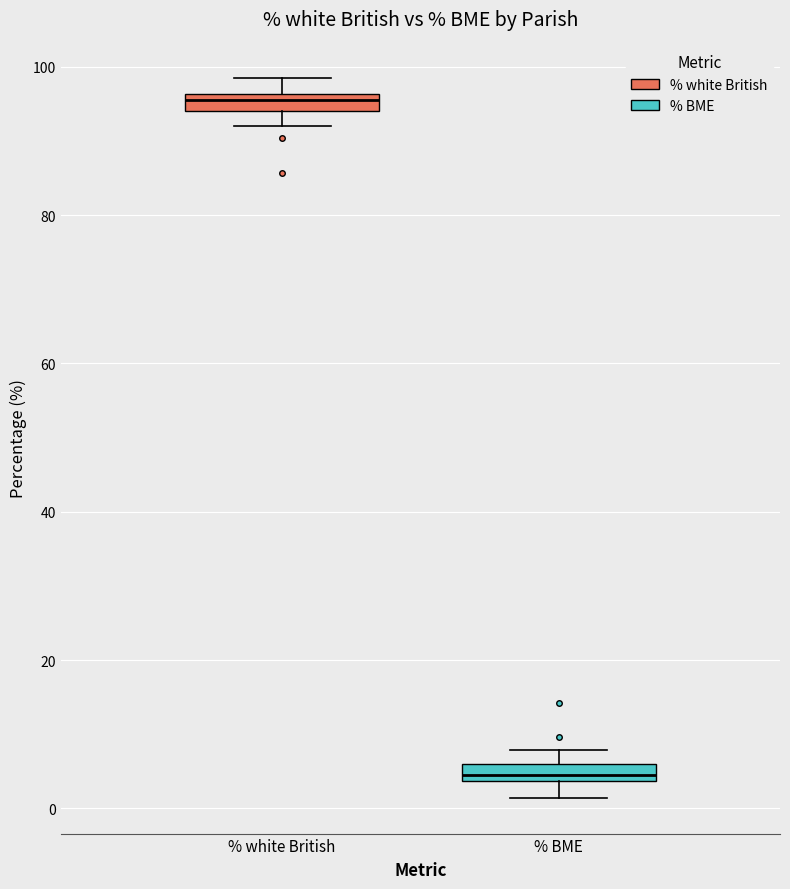

Which box has the highest median line?

% white British